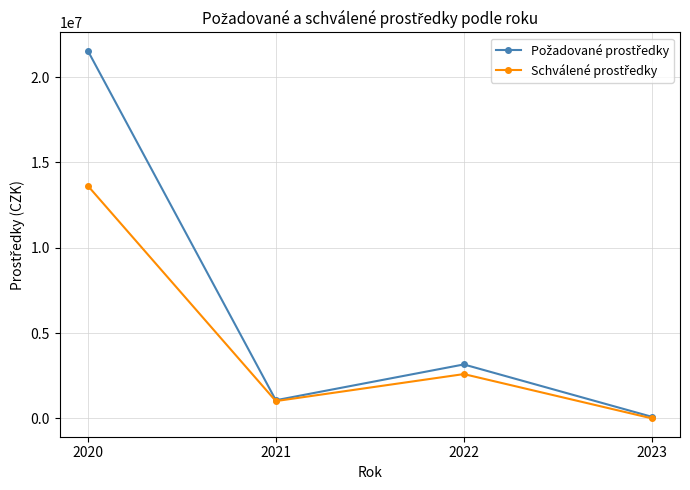

What is the greatest value displayed?

21543900